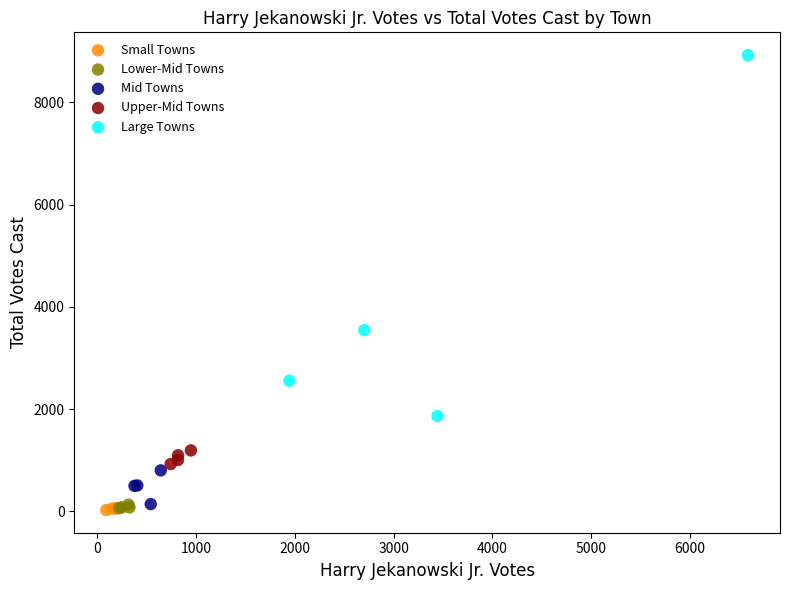

Which series contains the highest Y value?

Large Towns